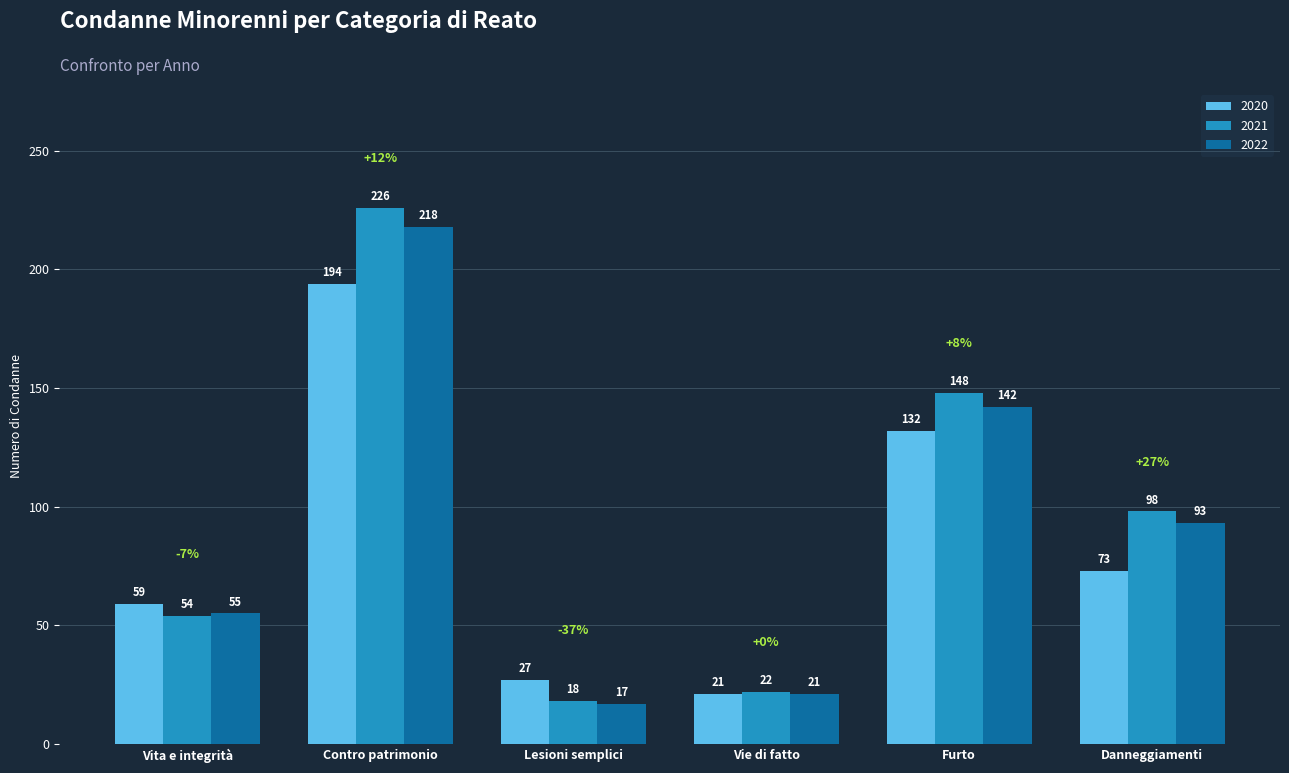

How many bars are there in total?

18